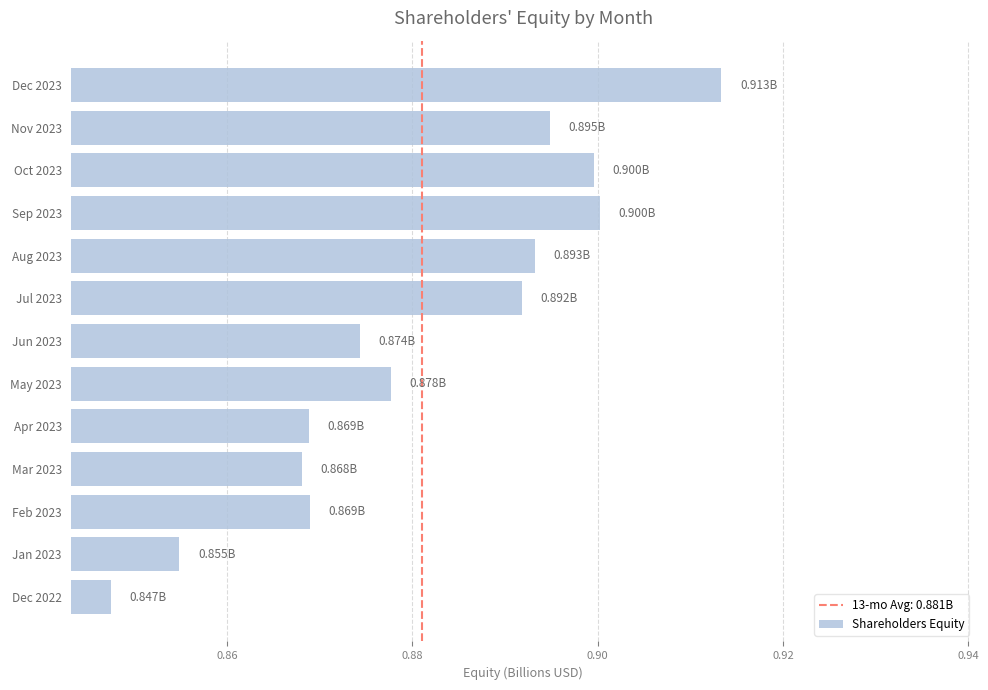

What is the sum of the values at Jul 2023 and Dec 2022?

1.7